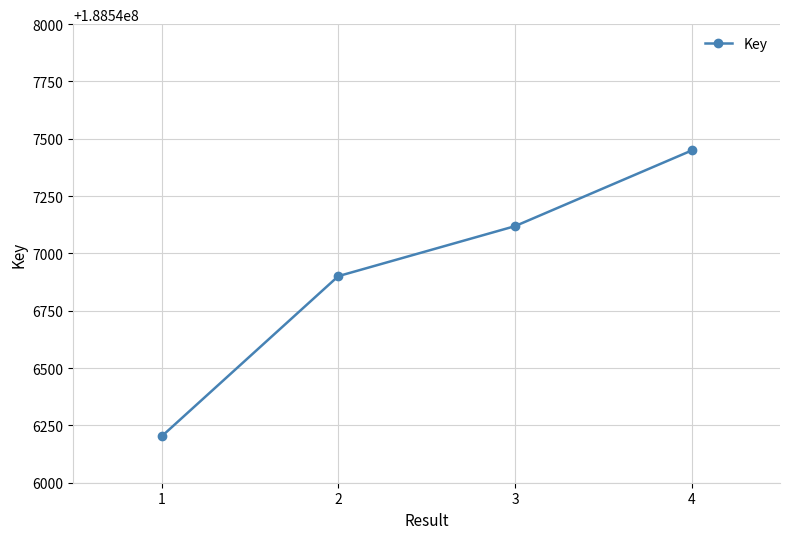

List the labels in order of value, smallest first.

1, 2, 3, 4